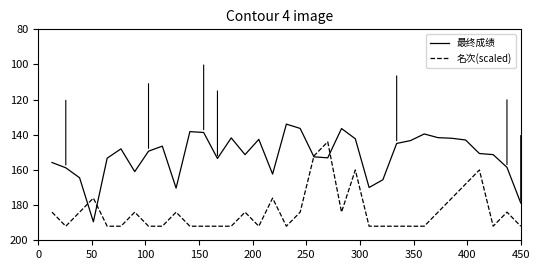

Which series has the largest range (max minus min)?

最终成绩